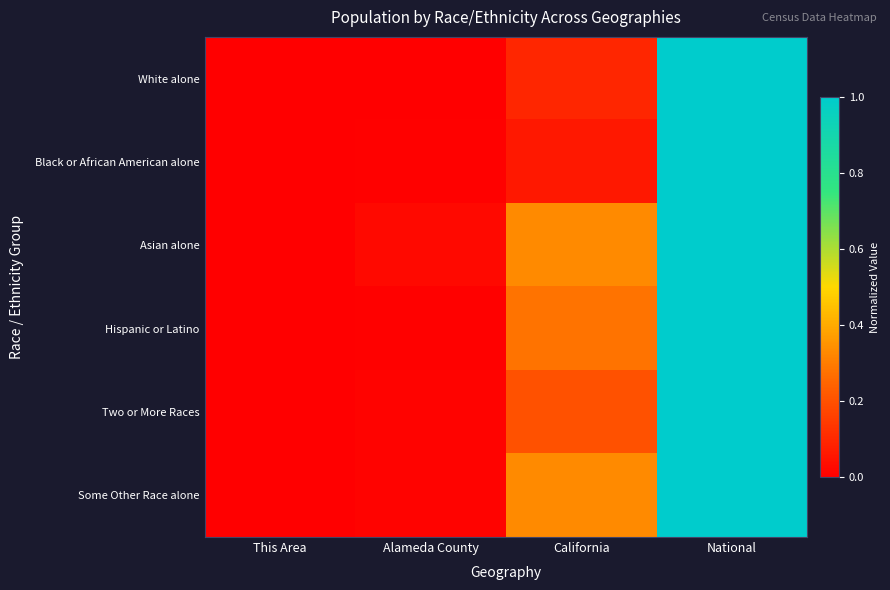

Reading left to right, what are all the values shown in this chart?

White alone: This Area=0.0	Alameda County=0.0	California=0.1	National=1.0
Black or African American alone: This Area=0.0	Alameda County=0.0	California=0.1	National=1.0
Asian alone: This Area=0.0	Alameda County=0.0	California=0.3	National=1.0
Hispanic or Latino: This Area=0.0	Alameda County=0.0	California=0.3	National=1.0
Two or More Races: This Area=0.0	Alameda County=0.0	California=0.2	National=1.0
Some Other Race alone: This Area=0.0	Alameda County=0.0	California=0.3	National=1.0